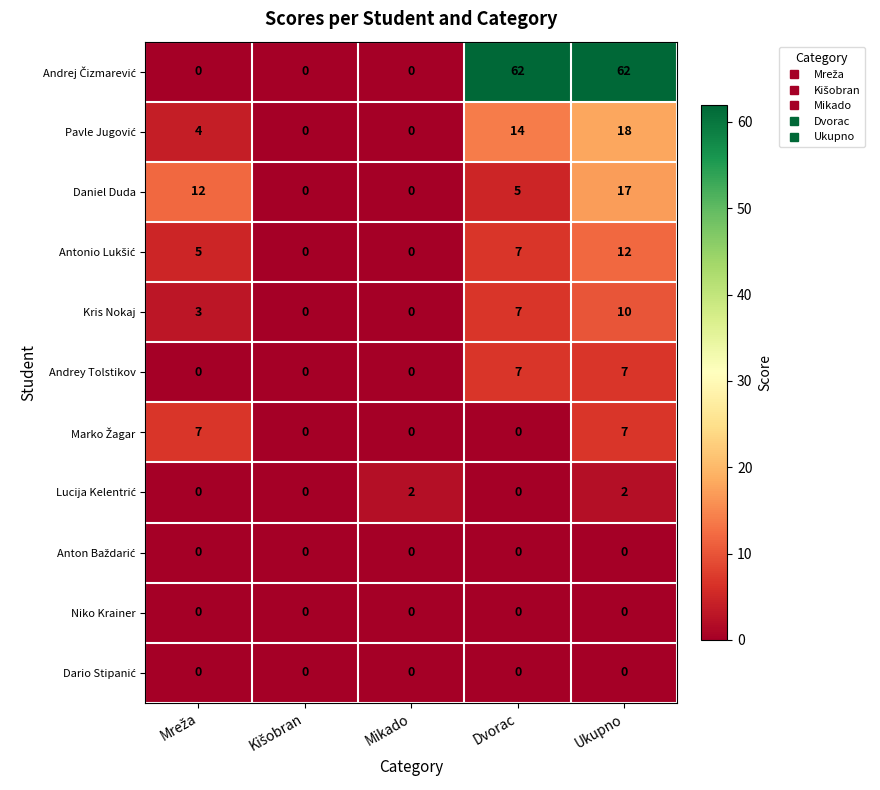

What is the approximate value of Daniel Duda at Ukupno, to the nearest 5?

15